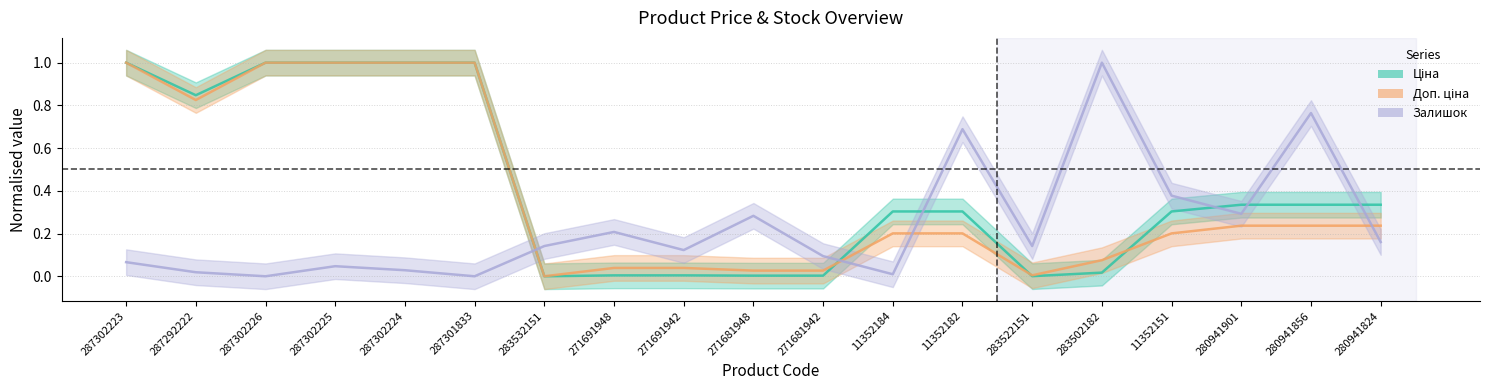

Read the Ціна value at 11352182.

0.3